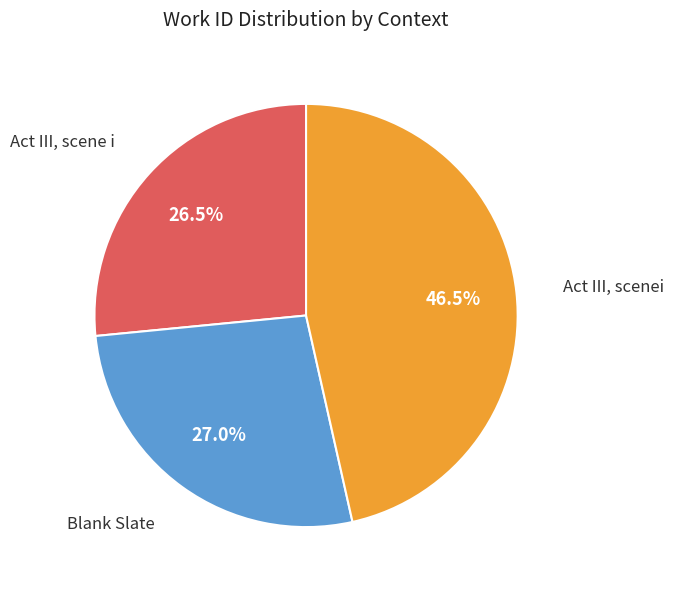

To the nearest percent, what is the difference between the Act III, scene i and Act III, scenei slice percentages?

20%